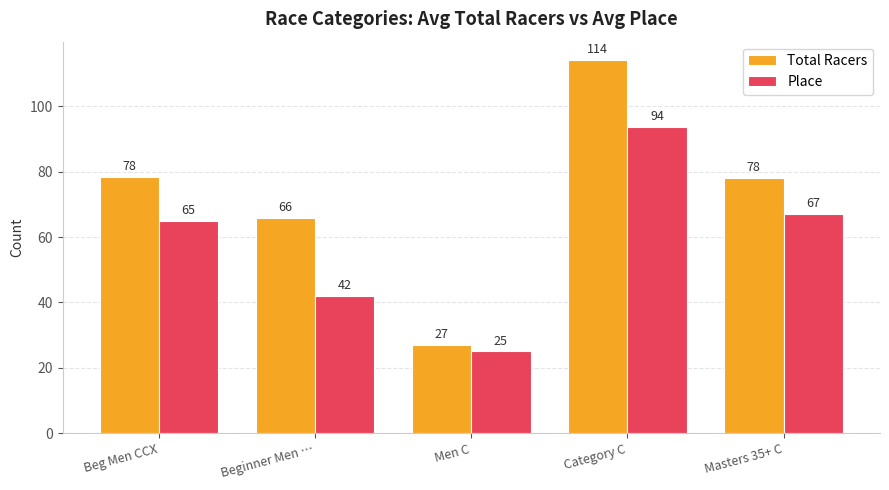

Is the value of Place at Category C greater than the value of Total Racers at Category C?

No